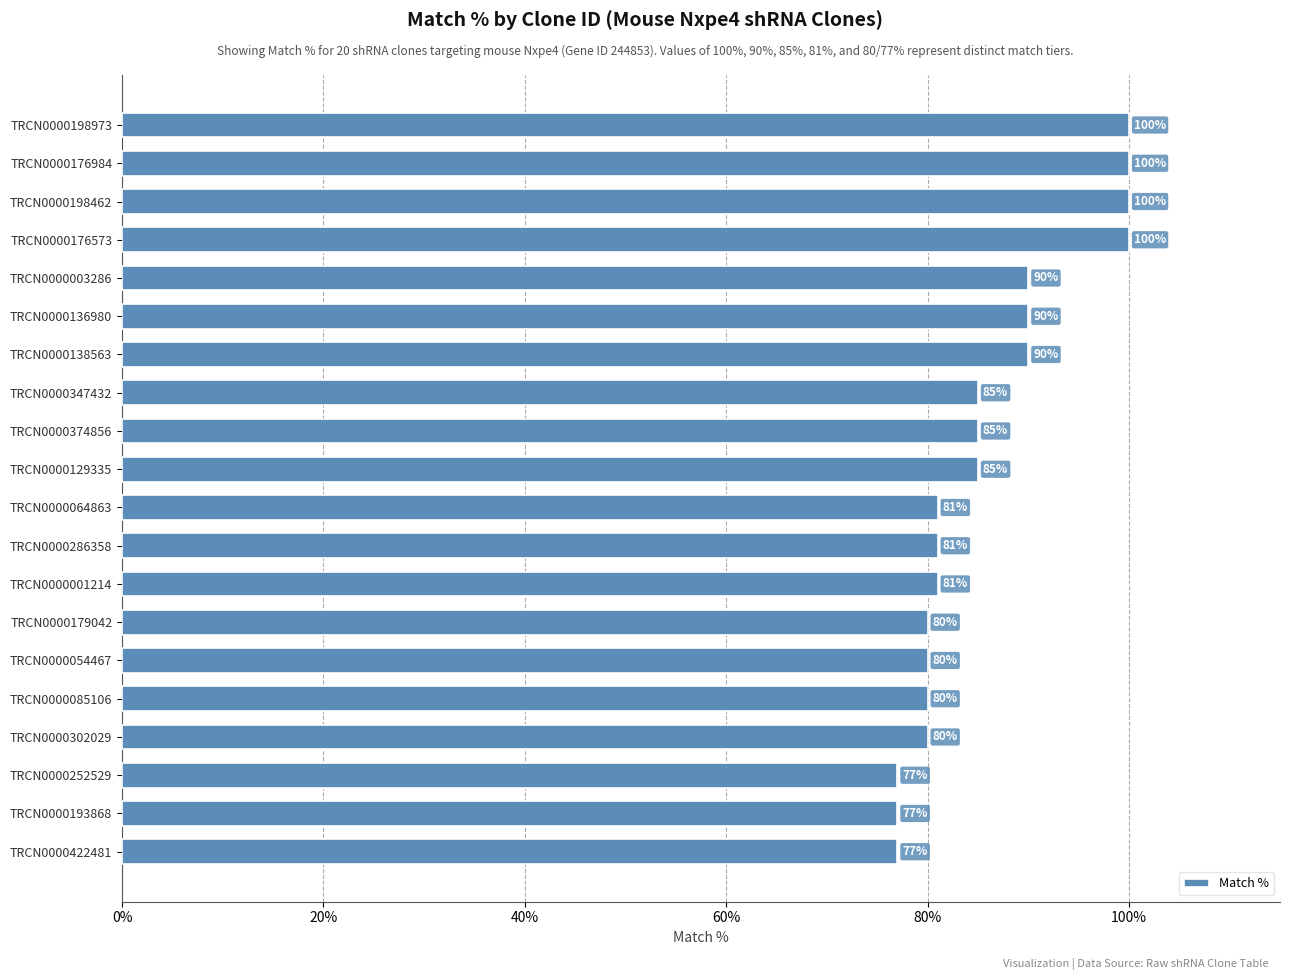

What is the approximate value at TRCN0000252529, to the nearest 10?

80